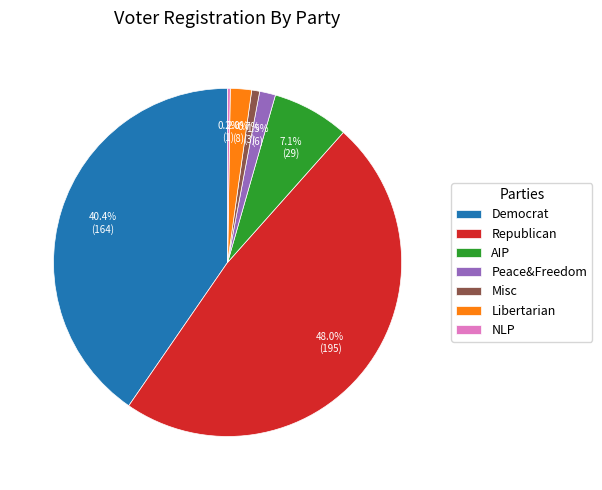

What percentage is NOT represented by Peace&Freedom?

98.5%